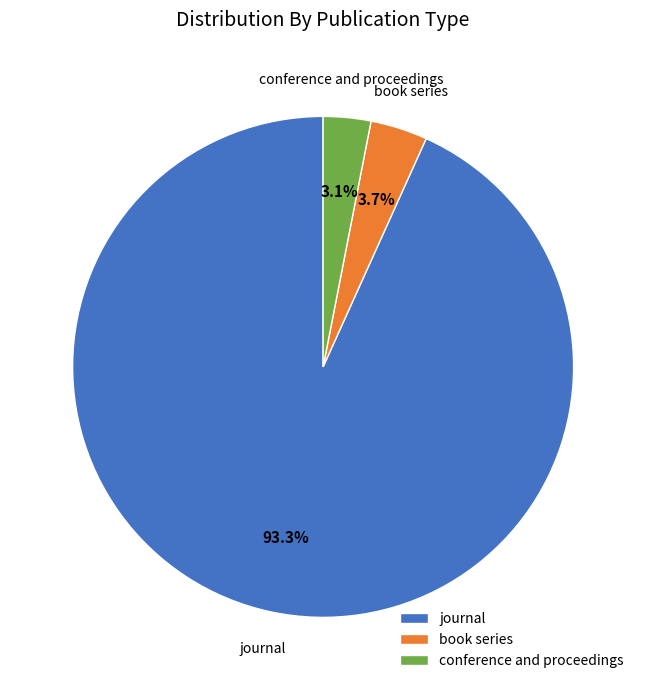

Which category has the smallest portion of the pie?

conference and proceedings